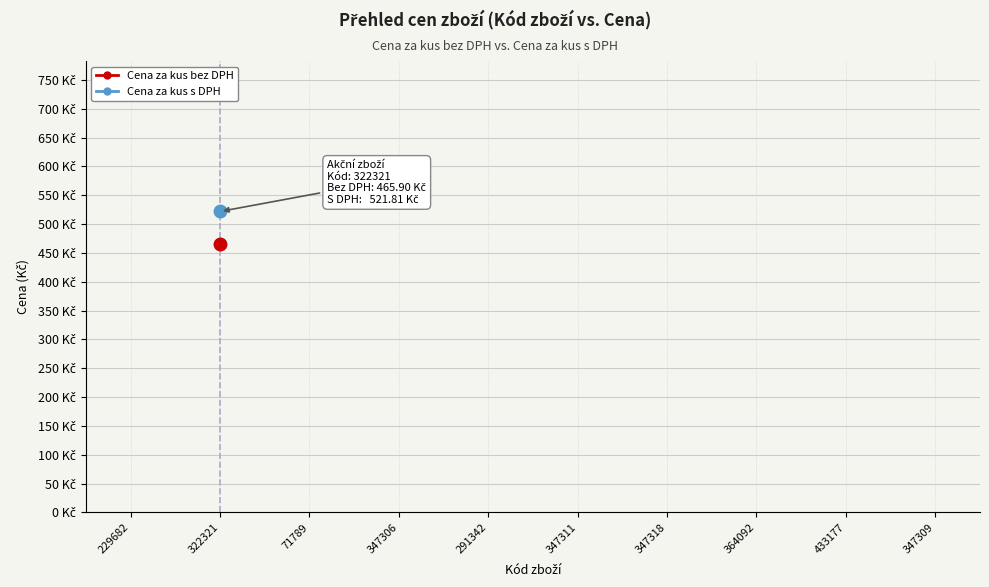

Is it true that Cena za kus s DPH equals 324.2 at 322321?

False